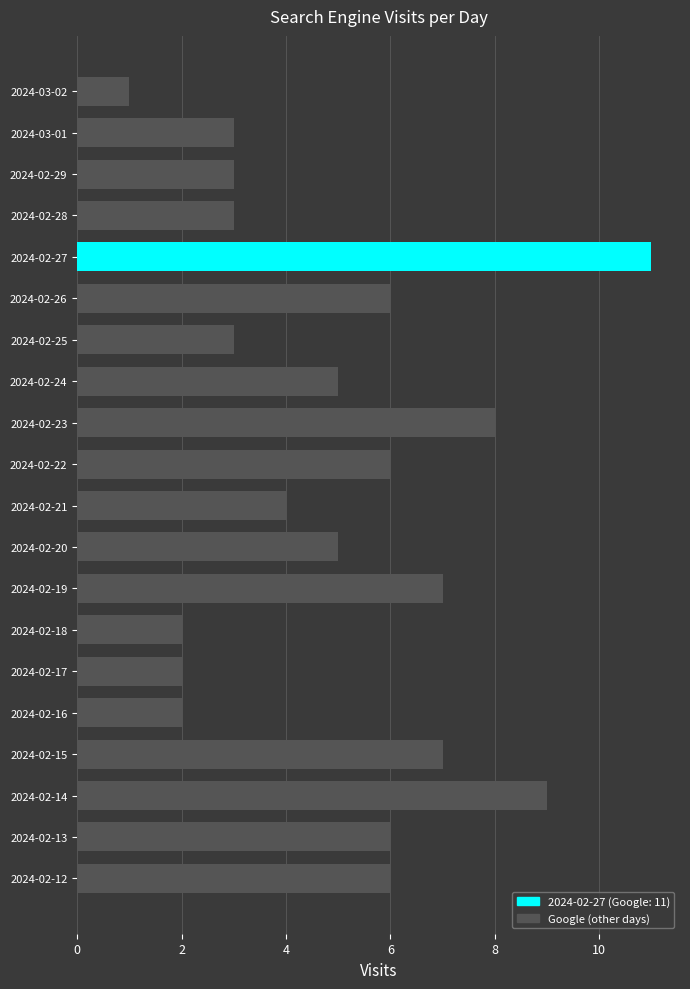

What is the average value?

5